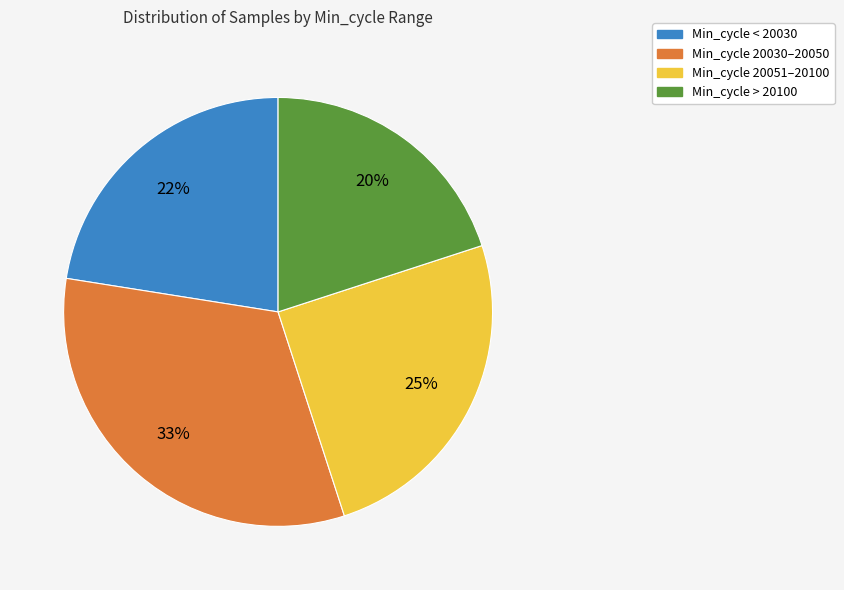

To the nearest percent, what is the difference between the largest and smallest slice percentages?

13%